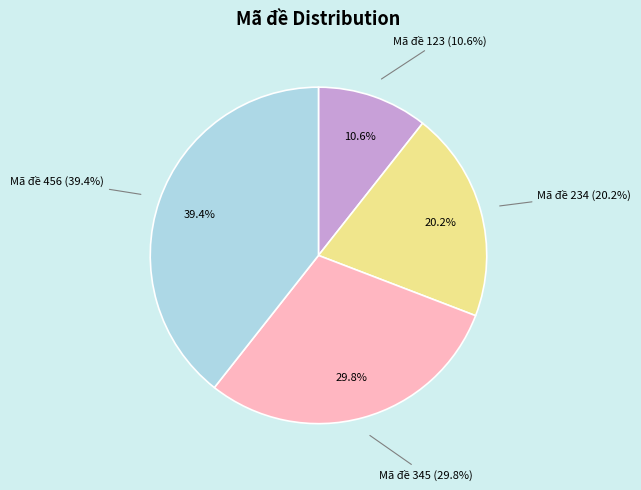

True or false: Mã đề 345 accounts for 30% of the total.

True